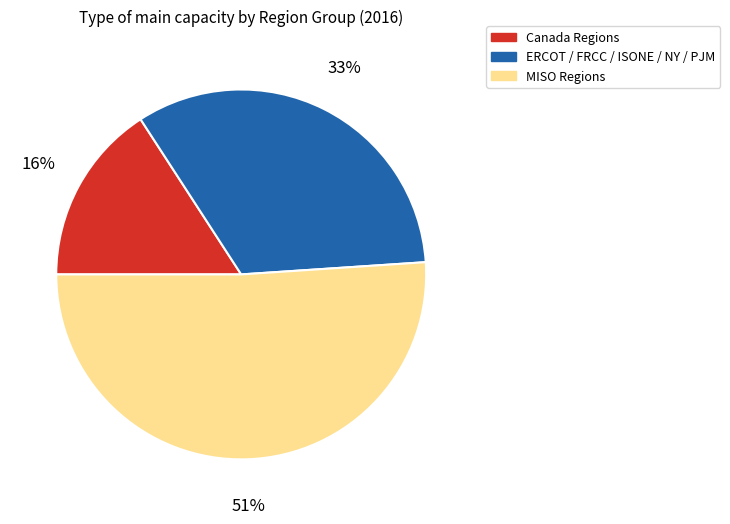

True or false: ERCOT / FRCC / ISONE / NY / PJM accounts for 33% of the total.

True